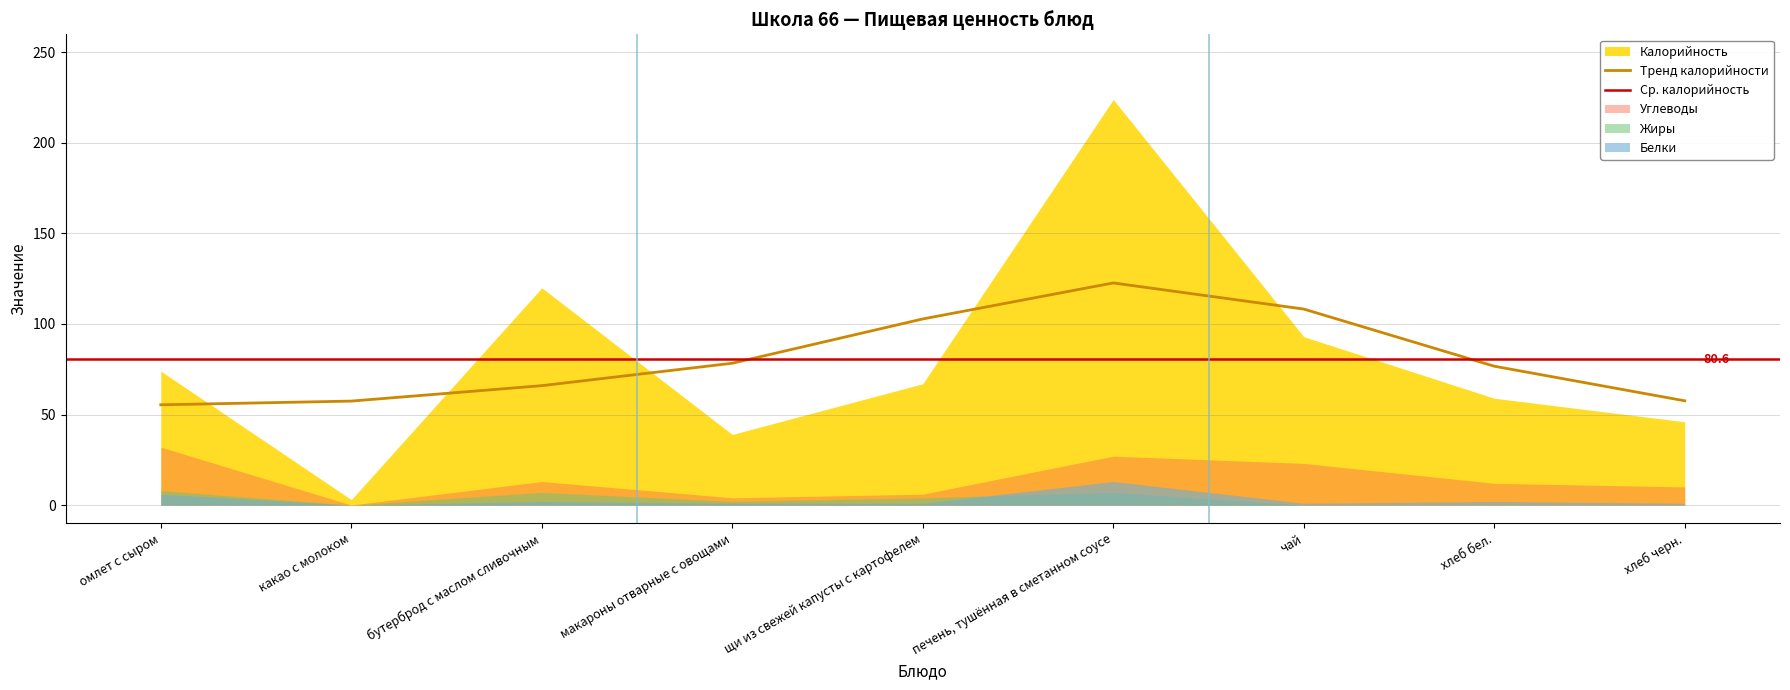

What is the difference between the Жиры values at макароны отварные с овощами and печень, тушённая в сметанном соусе?

5